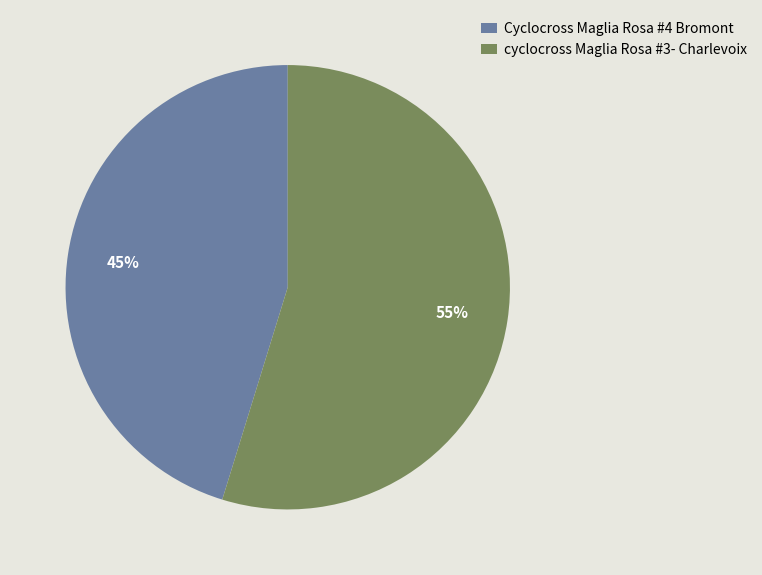

The cyclocross Maglia Rosa #3- Charlevoix slice represents 61% of the pie. True or false?

False